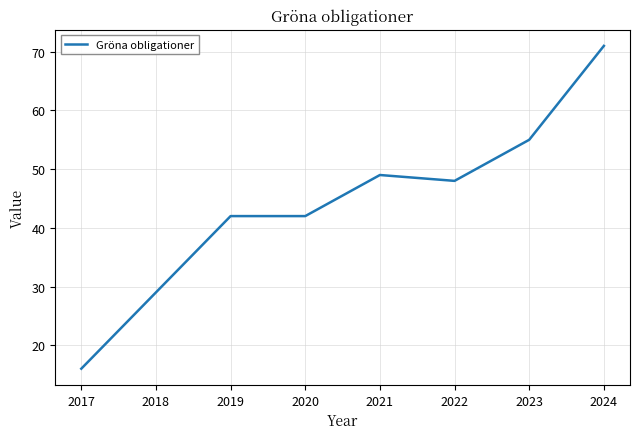

Reading left to right, what are all the values shown in this chart?

16	29	42	42	49	48	55	71